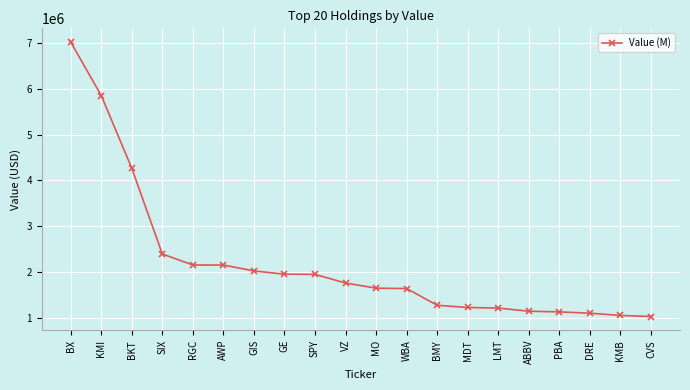

What is the label of the 17th point from the right?

SIX